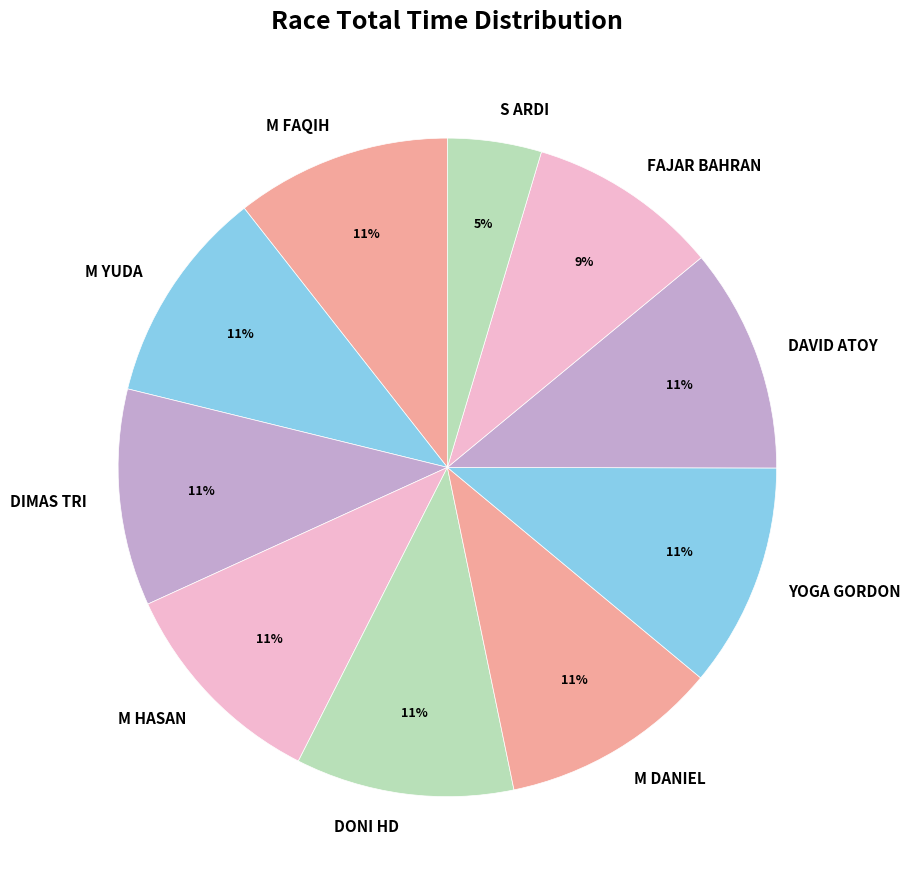

Is it true that M HASAN is 1% of the pie?

False